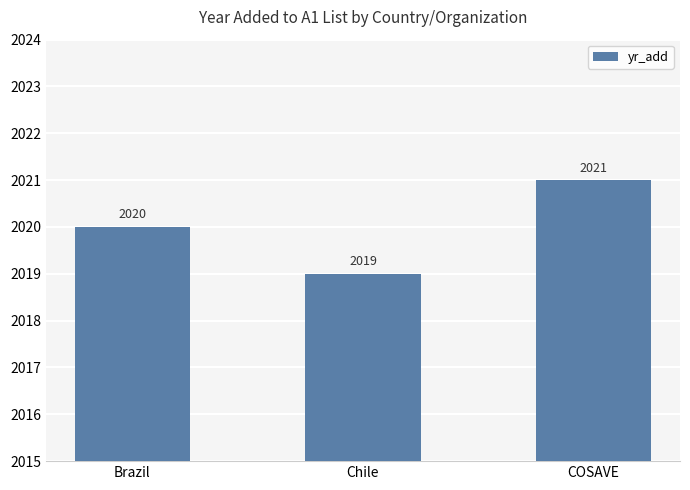

How many bars are there in total?

3